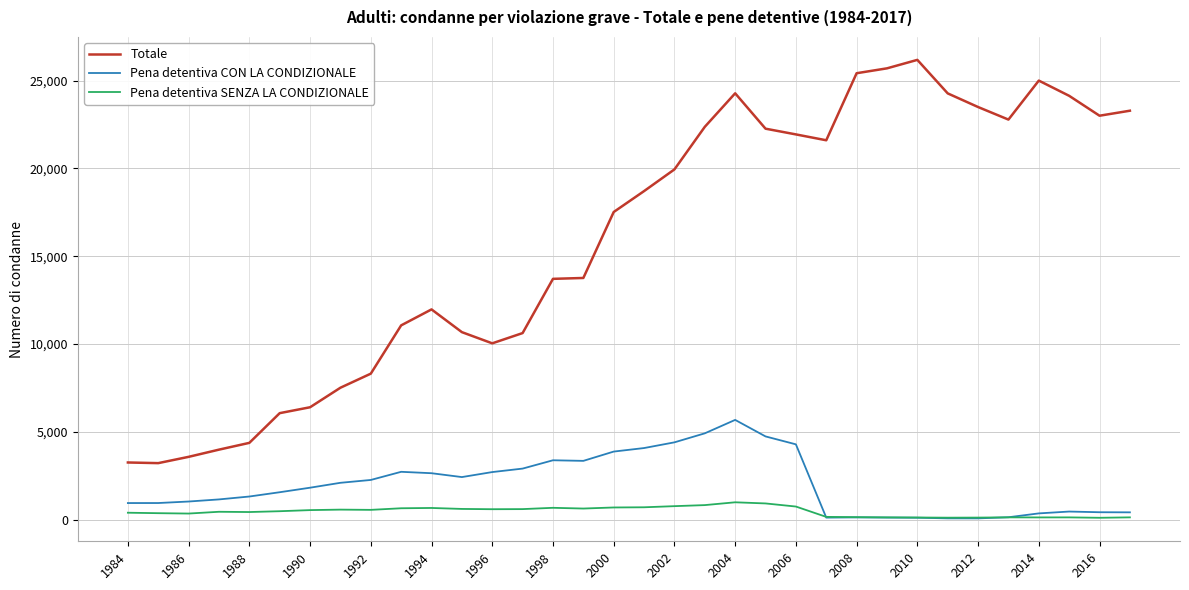

In Totale, how many points are lower than both neighbors (excluding endpoints)?

5